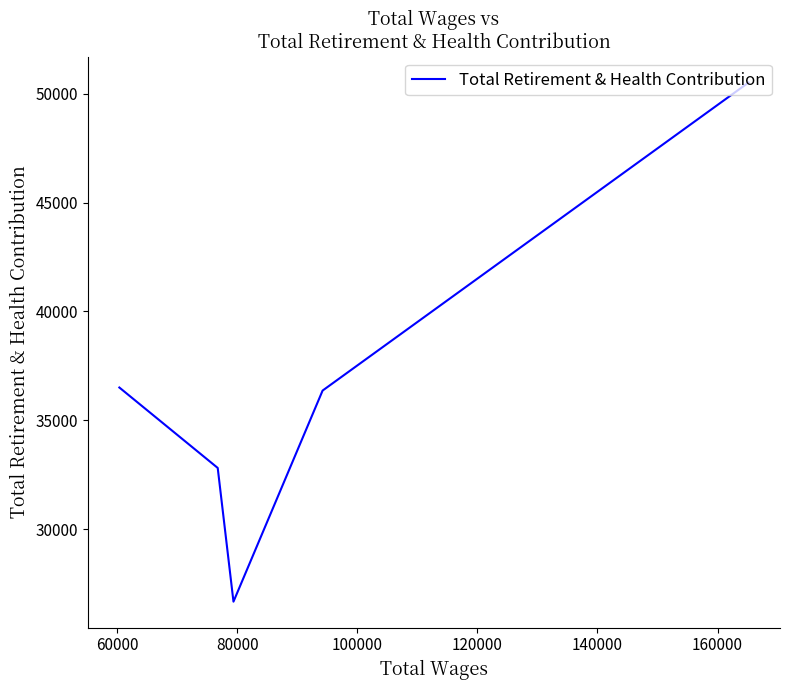

At which category does the data reach its first local valley?

80000